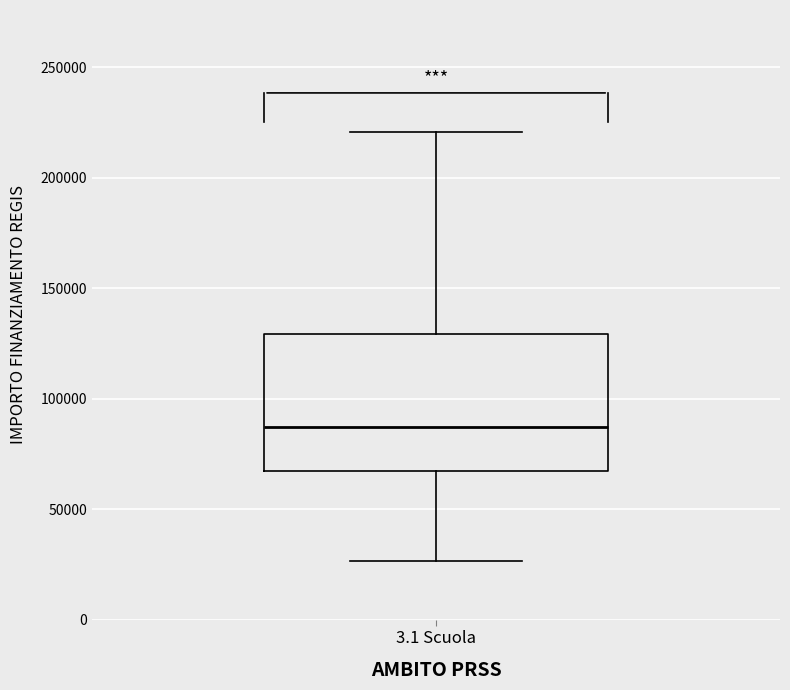

Transcribe this box plot: give where the median line is, the range the box spans, and where the two whiskers end, as read against the y-axis. The values are not printed on the chart, so give them approximately, as read against the axis.

median 85000, box 65000 to 130000, whiskers 25000 to 220000